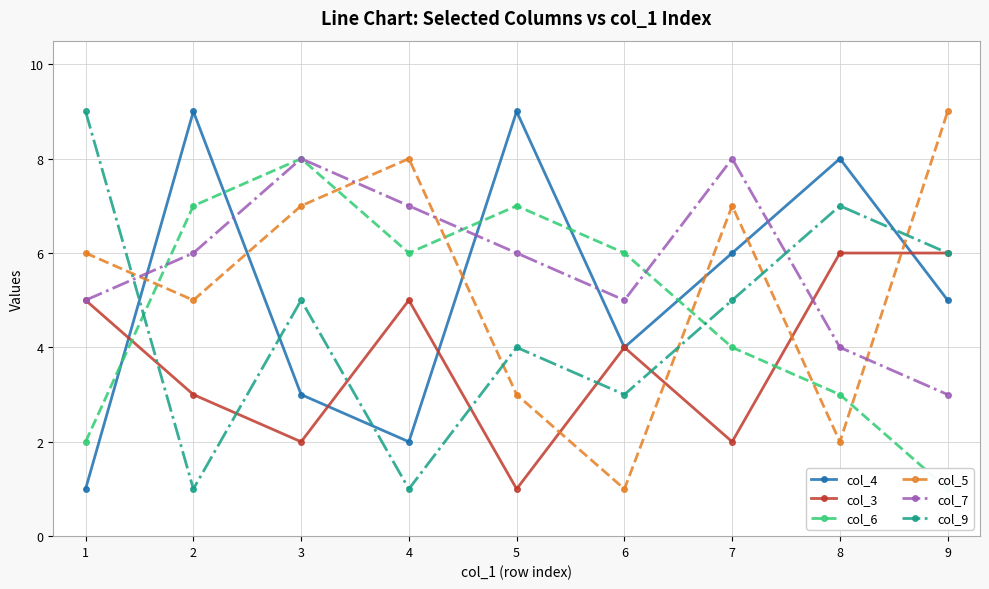

What is the difference between the second highest and minimum values in the col_5 series?

7